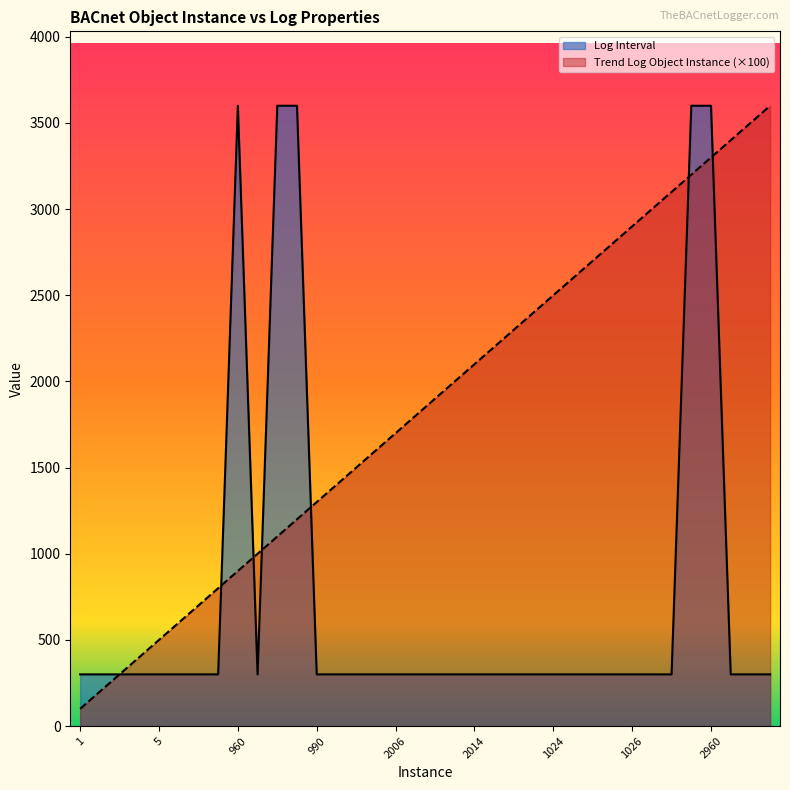

Does the chart have visible grid lines?

No